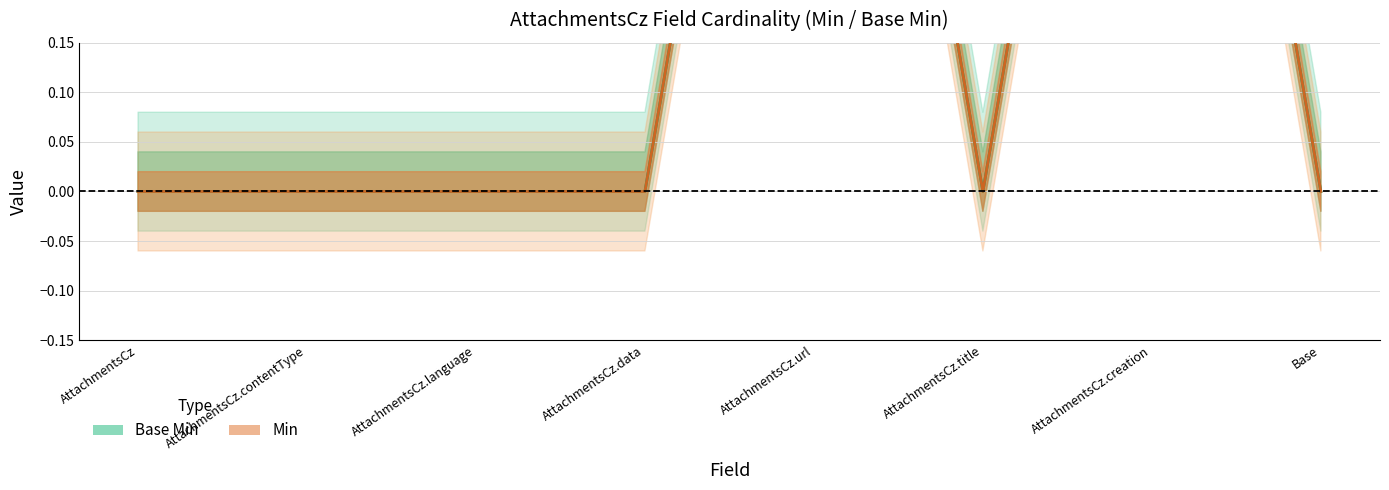

Where is the first local maximum for Base Min (line)?

AttachmentsCz.url